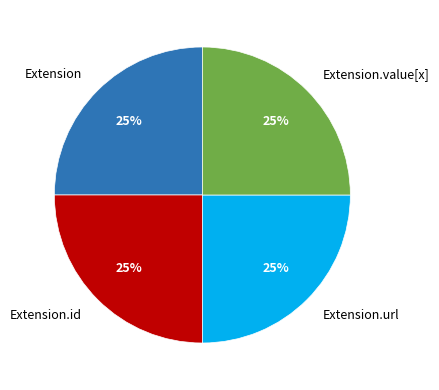

To the nearest percent, what percentage of the pie is Extension.id?

25%